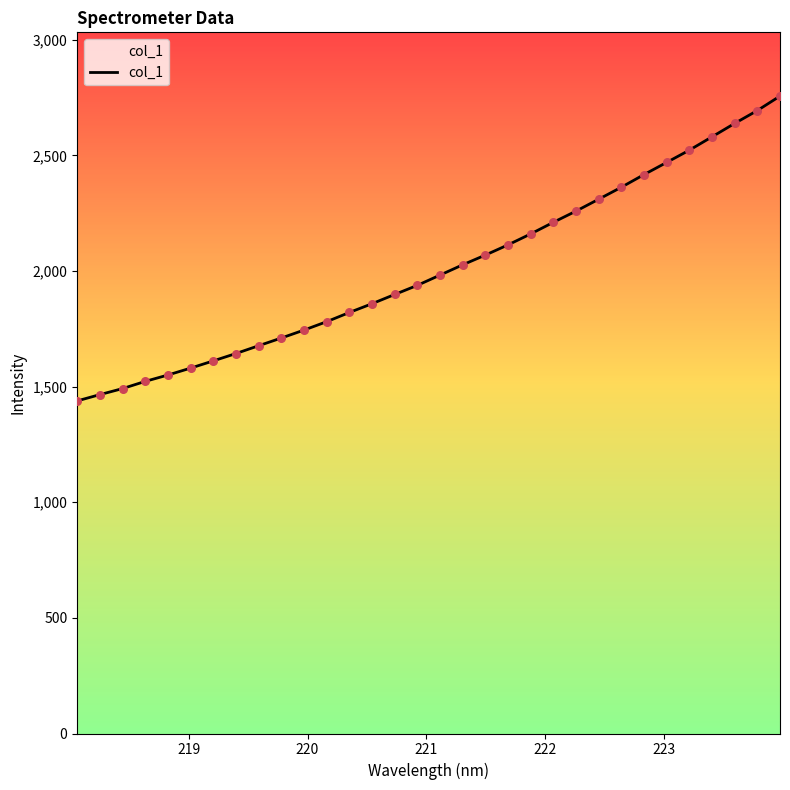

What is the smallest value displayed?

1438.4